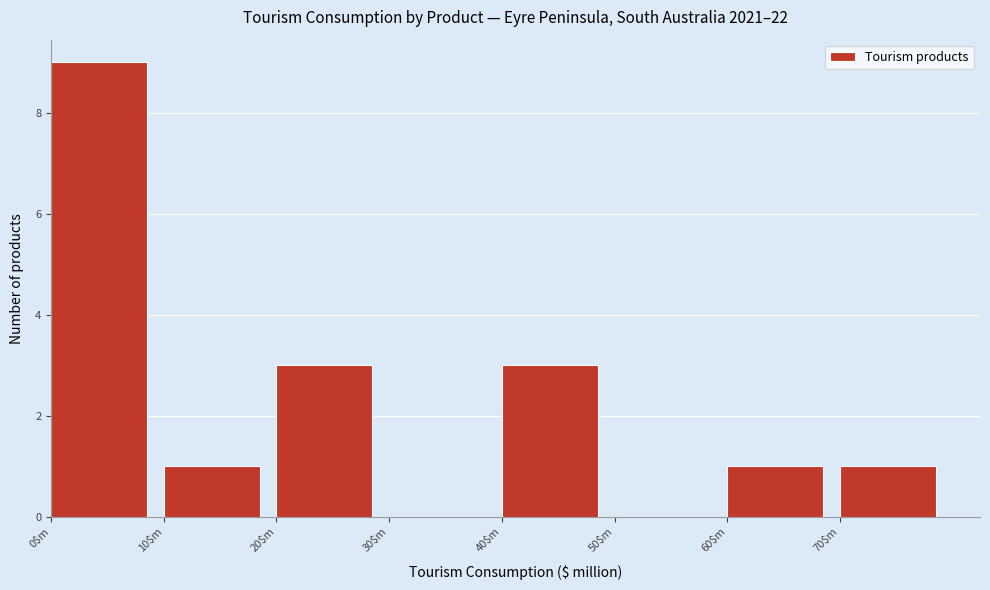

How tall is the bar that spans 10 to 20 on the x-axis? The values are not printed on the chart, so give them approximately, as read against the axis.

1